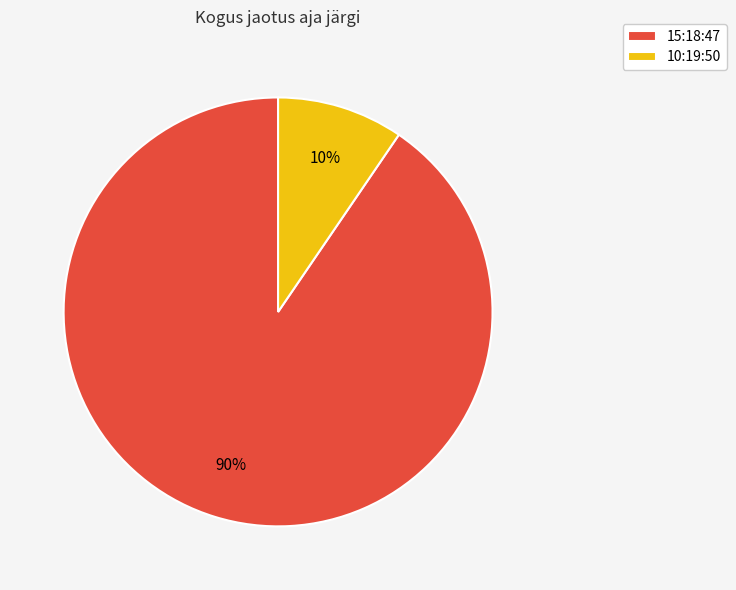

What percentage is the 15:18:47 slice, to the nearest percent?

90%